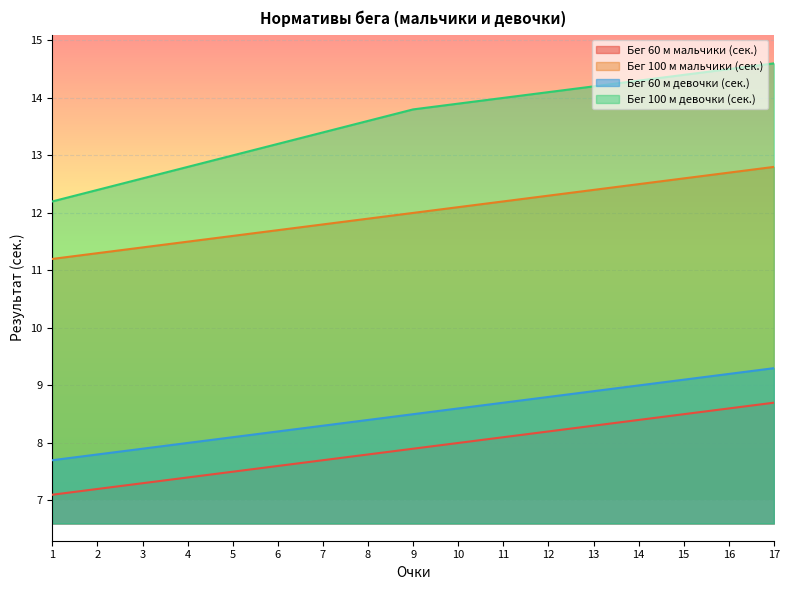

How many categories are shown in the chart?

17